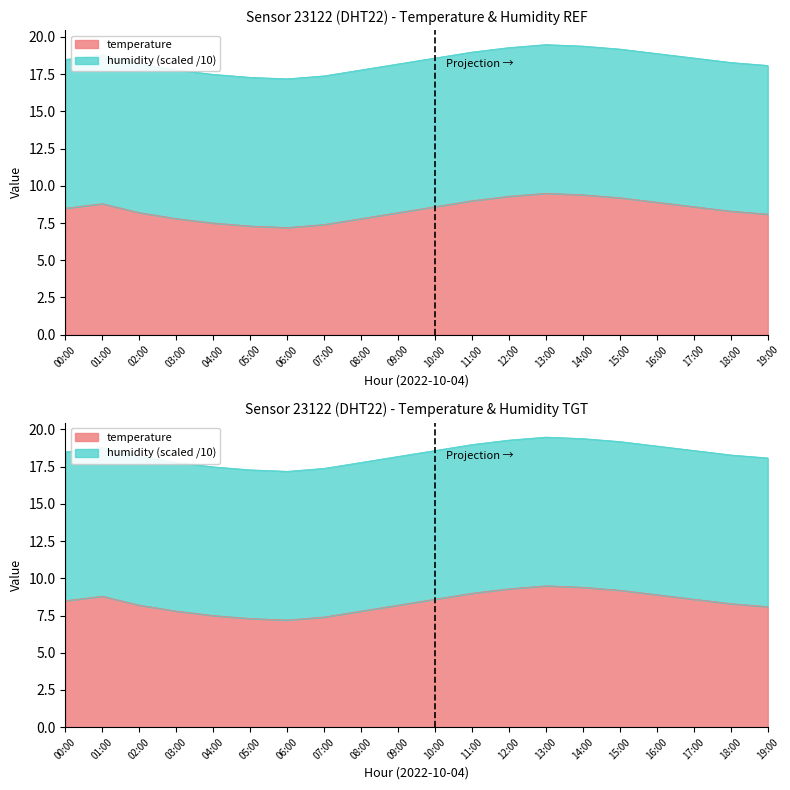

Reading right to left, list all the values displayed in this chart.

19:00=8.1	18:00=8.3	17:00=8.6	16:00=8.9	15:00=9.2	14:00=9.4	13:00=9.5	12:00=9.3	11:00=9.0	10:00=8.6	09:00=8.2	08:00=7.8	07:00=7.4	06:00=7.2	05:00=7.3	04:00=7.5	03:00=7.8	02:00=8.2	01:00=8.8	00:00=8.5